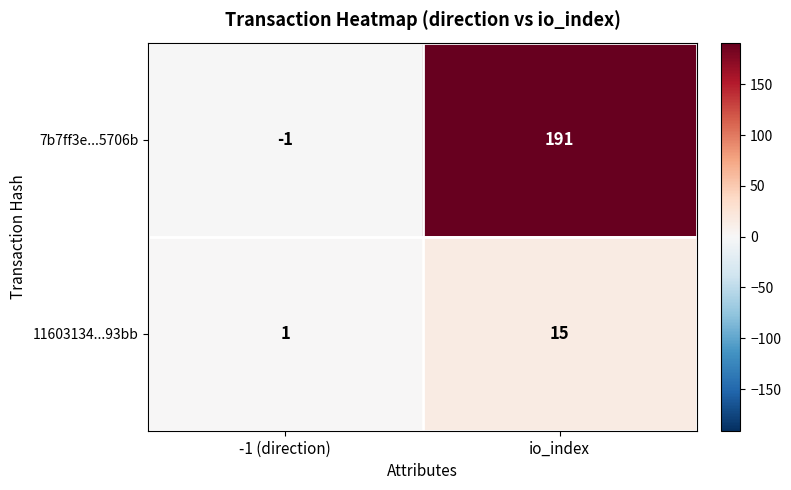

Reading left to right, list all the values displayed in this chart.

7b7ff3e...5706b: -1 (direction)=-1	io_index=191
11603134...93bb: -1 (direction)=1	io_index=15